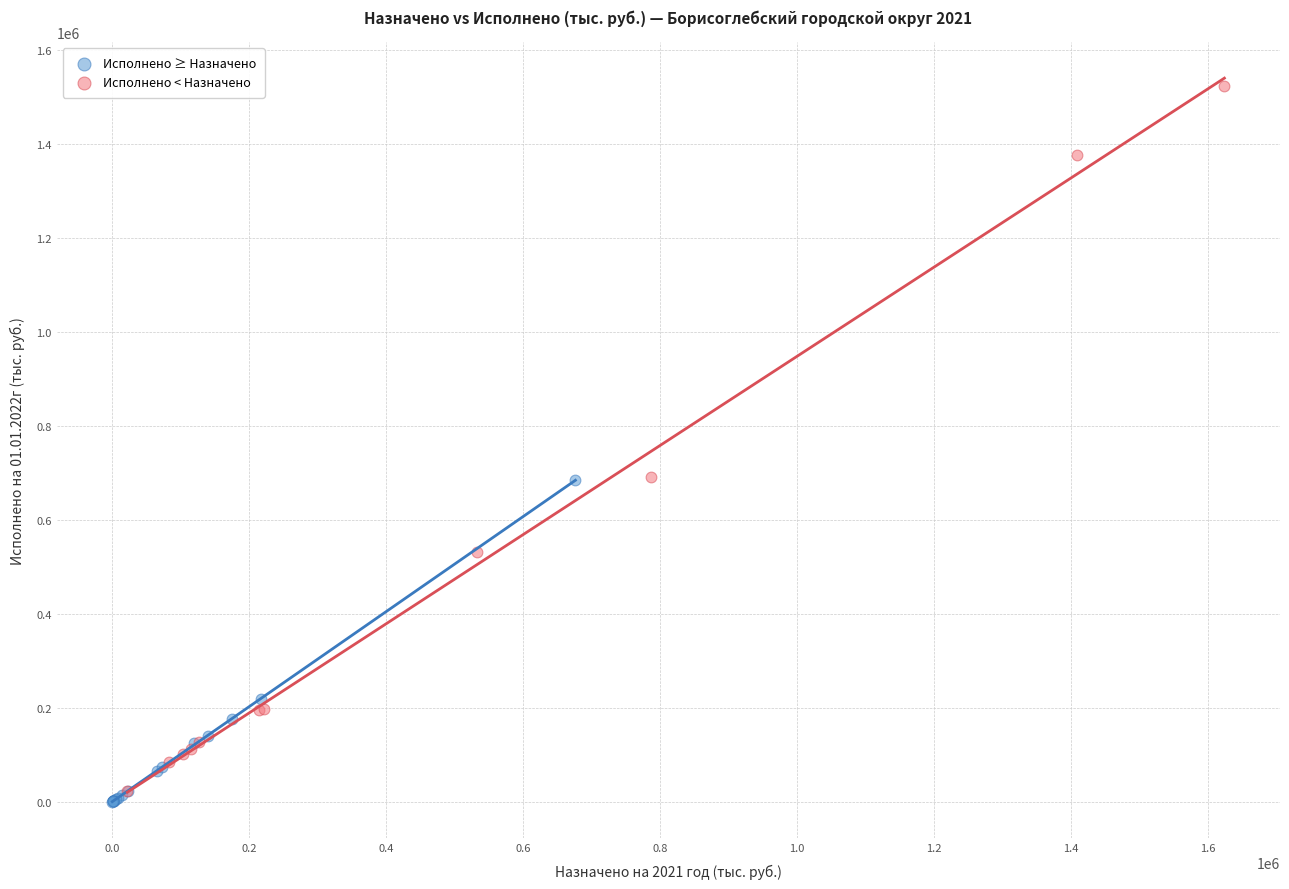

Which series contains the highest Y value?

Исполнено < Назначено